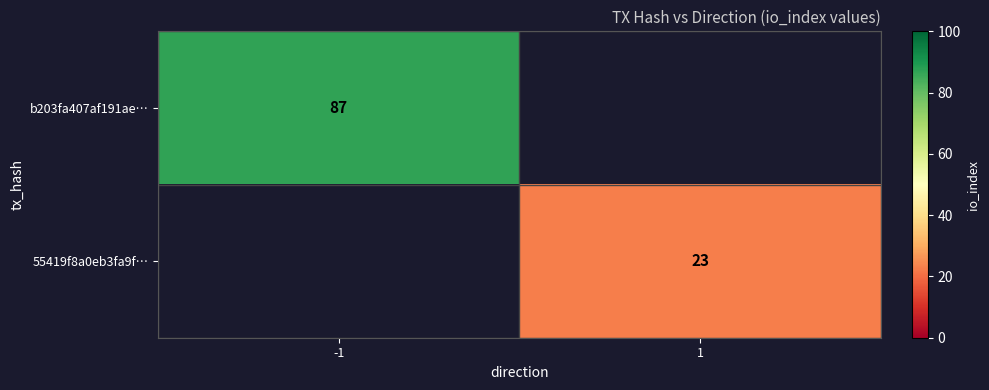

Is it true that 55419f8a0eb3fa9f… equals 39 at 1?

False